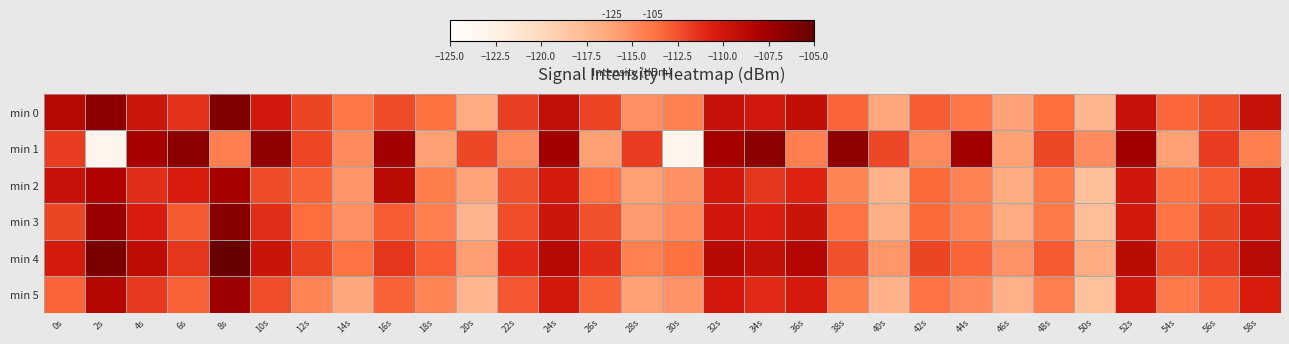

Which has a higher value, 6s or 2s?

2s